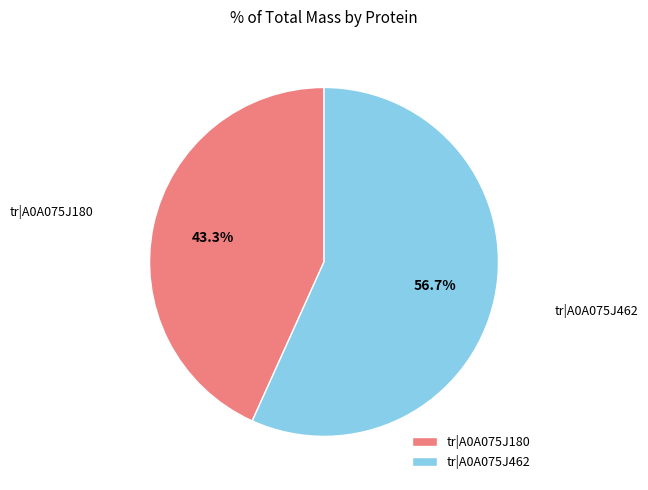

Is tr|A0A075J180 the majority of the pie?

No